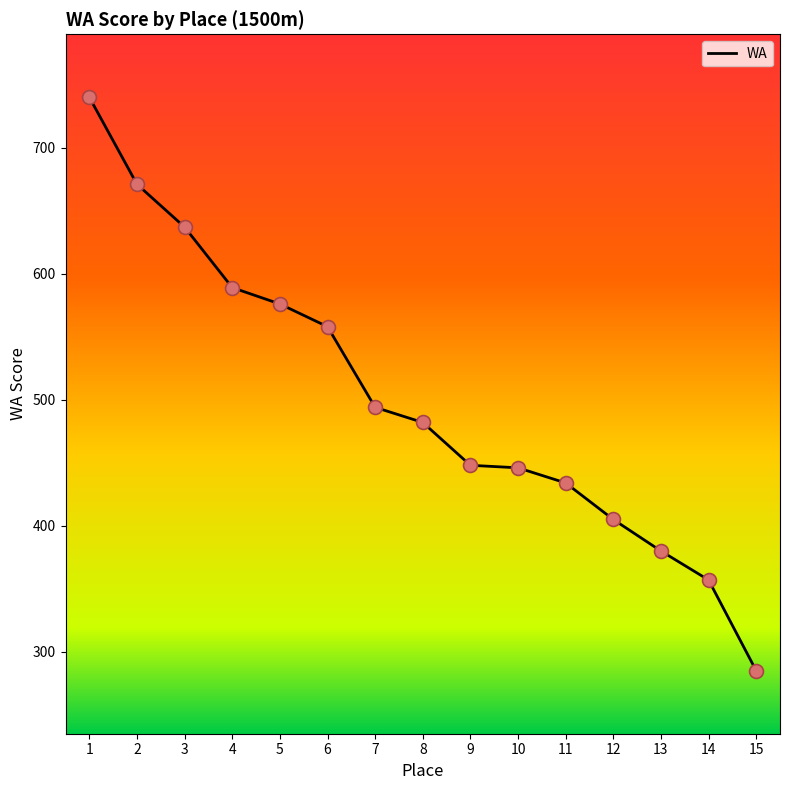

Which has a higher value, 15 or 3?

3